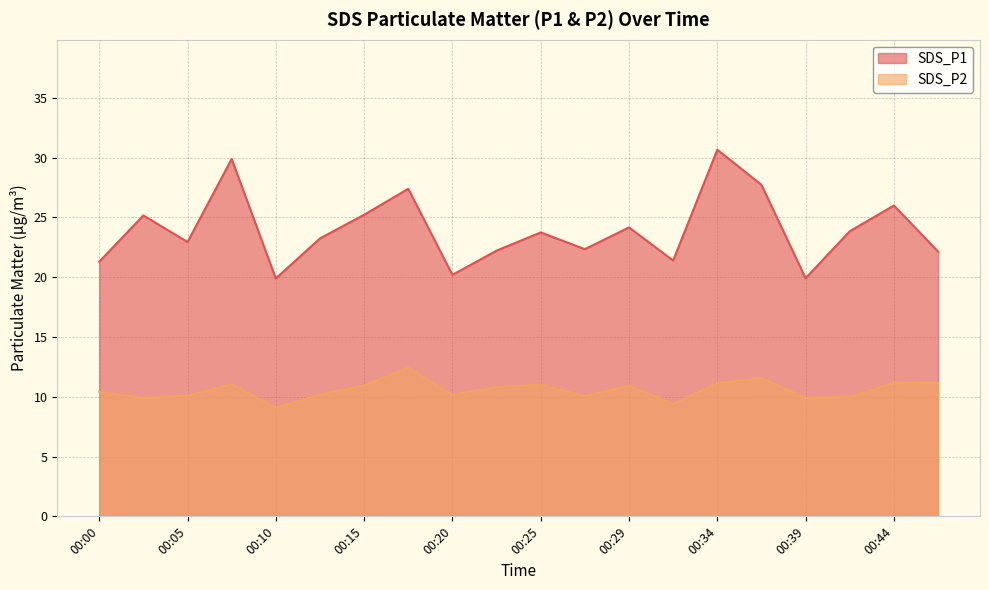

What is the total value across all series at 00:20?

30.4